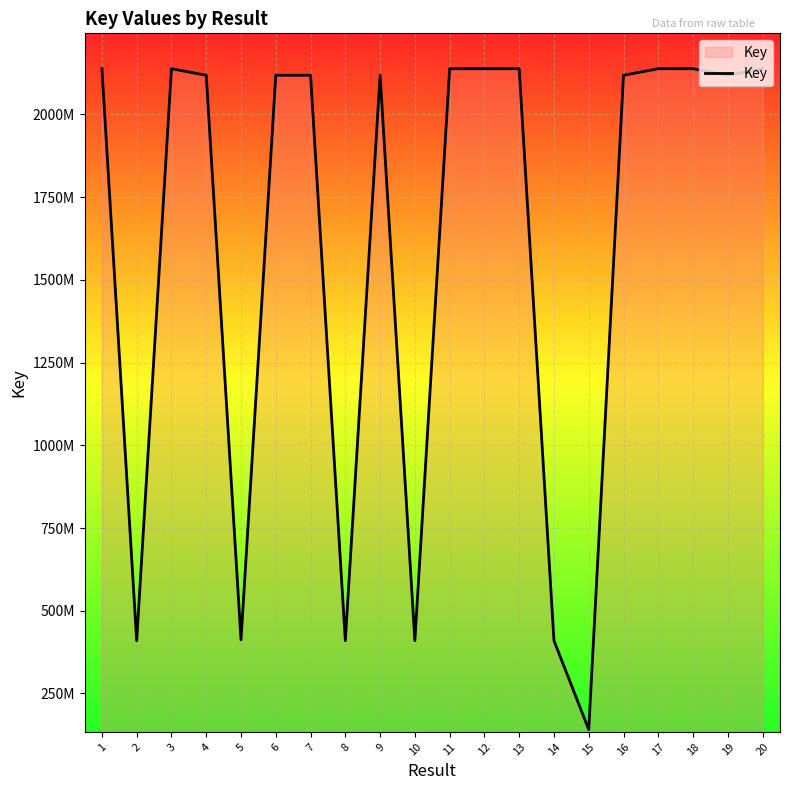

Does the chart have visible grid lines?

Yes